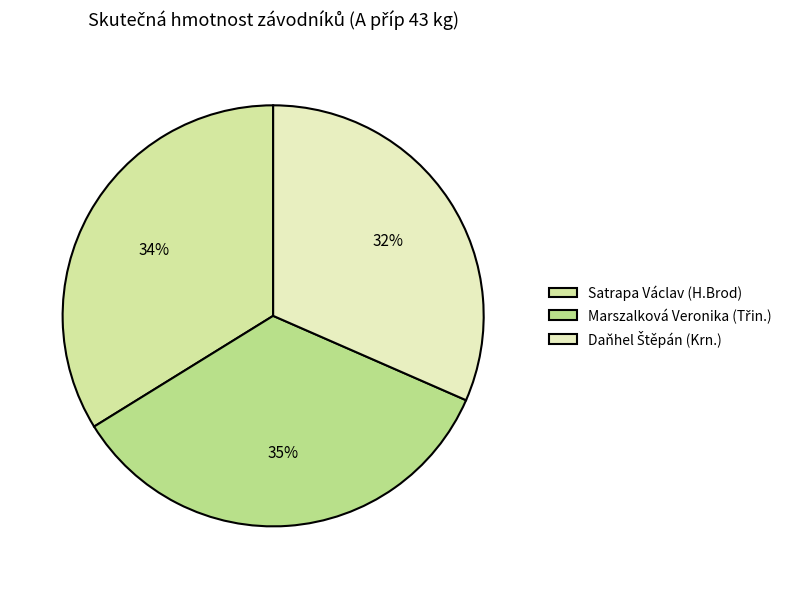

What is the total percentage of Daňhel Štěpán (Krn.) and Marszalková Veronika (Třin.)?

66.2%